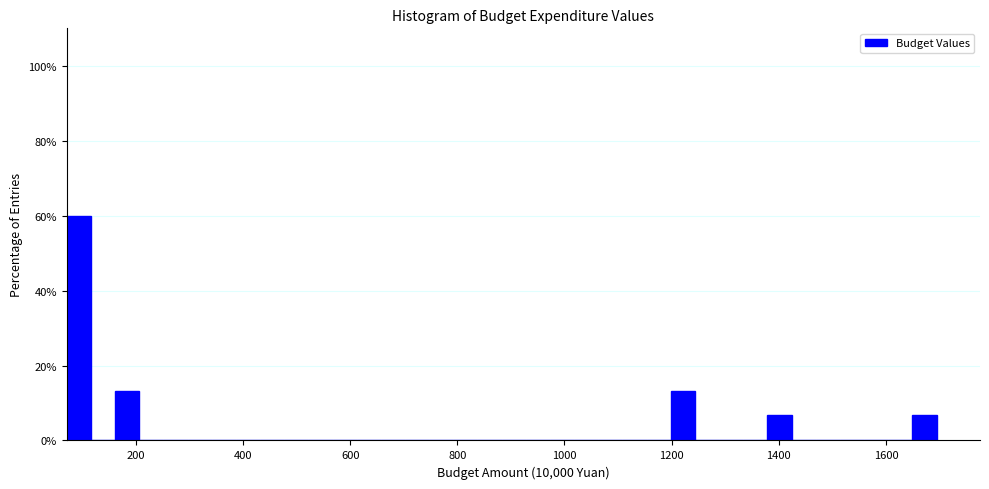

Read against the x-axis, roughly where is the centre of the tallest bar?

100